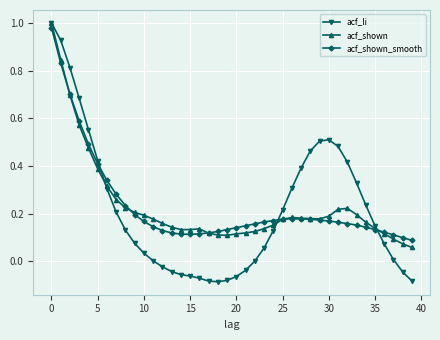

Which series has the largest range (max minus min)?

acf_li